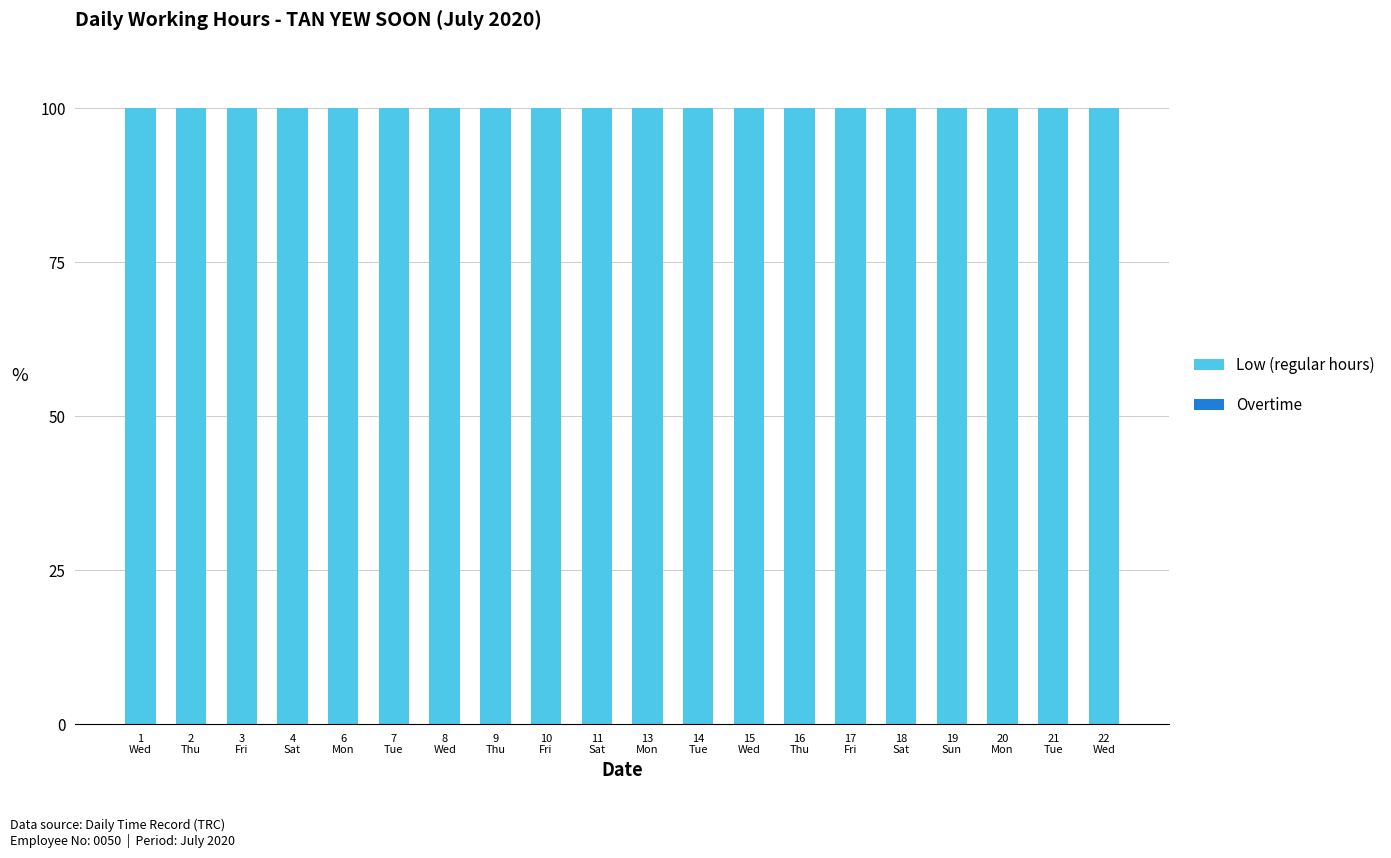

Is the value of Low (regular hours) at 4
Sat greater than the value of Overtime at 1
Wed?

Yes